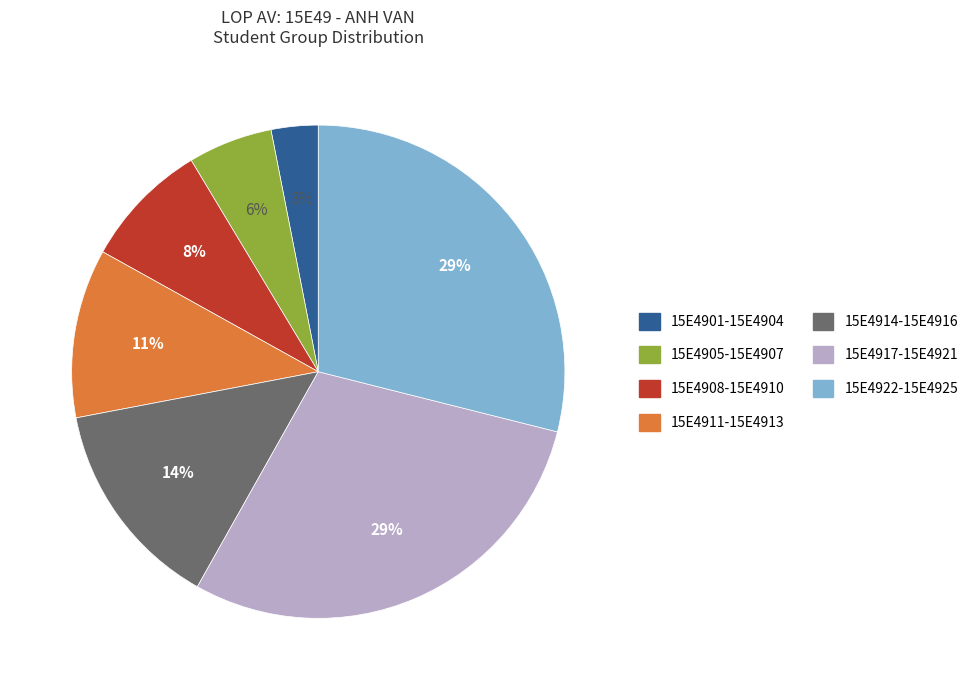

Does any single category account for the majority?

No